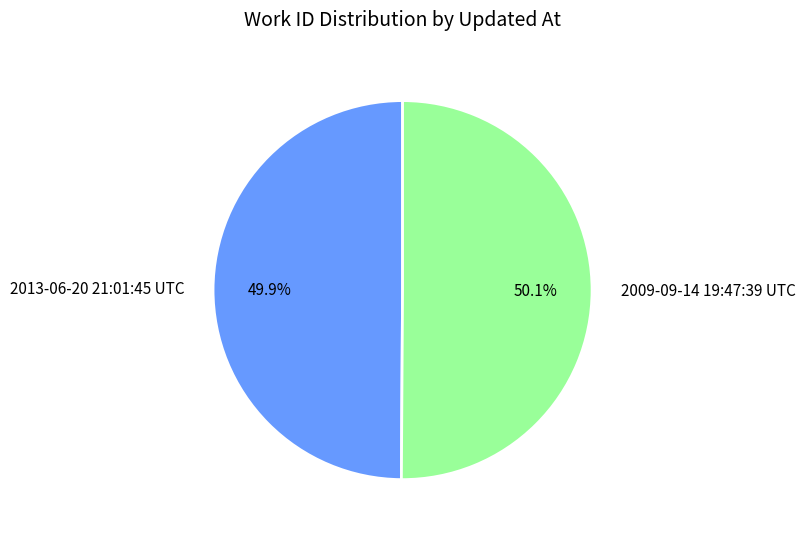

What is the total percentage of 2013-06-20 21:01:45 UTC and 2009-09-14 19:47:39 UTC?

100.0%